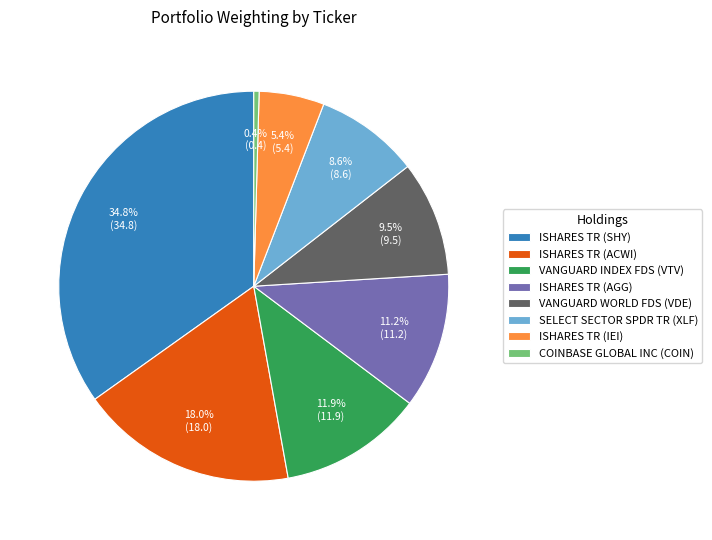

Is the sum of COINBASE GLOBAL INC (COIN) and SELECT SECTOR SPDR TR (XLF) greater than half?

No